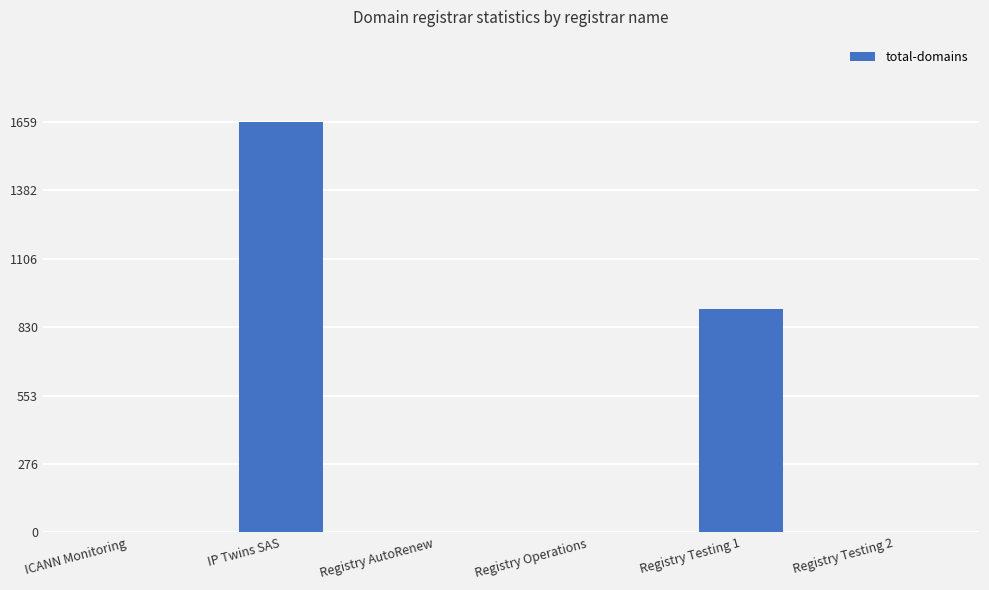

True or false: the data shows 1659 at IP Twins SAS.

True